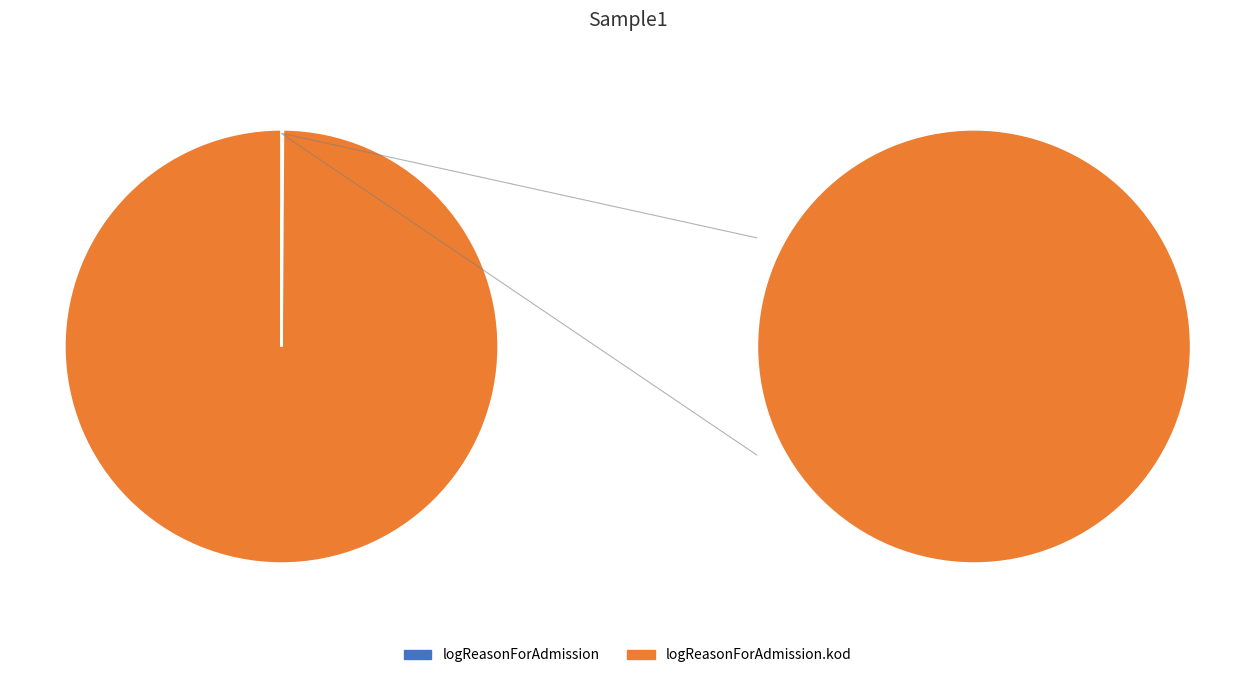

How many slices are in this pie chart?

2